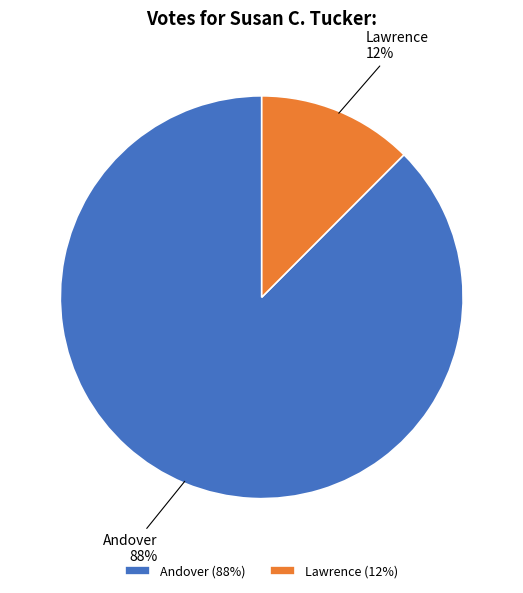

Rank the categories by value from lowest to highest.

Lawrence, Andover